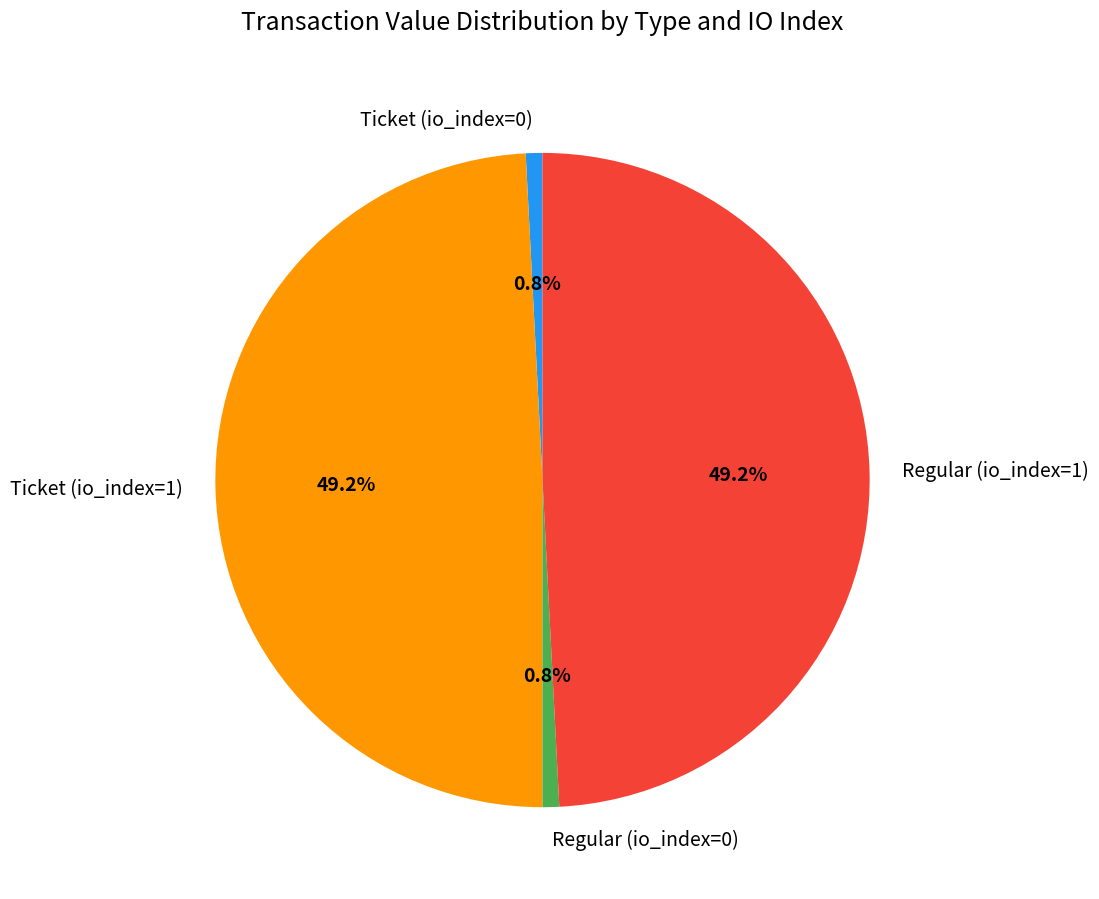

Between Regular (io_index=1) and Regular (io_index=0), which is larger?

Regular (io_index=1)